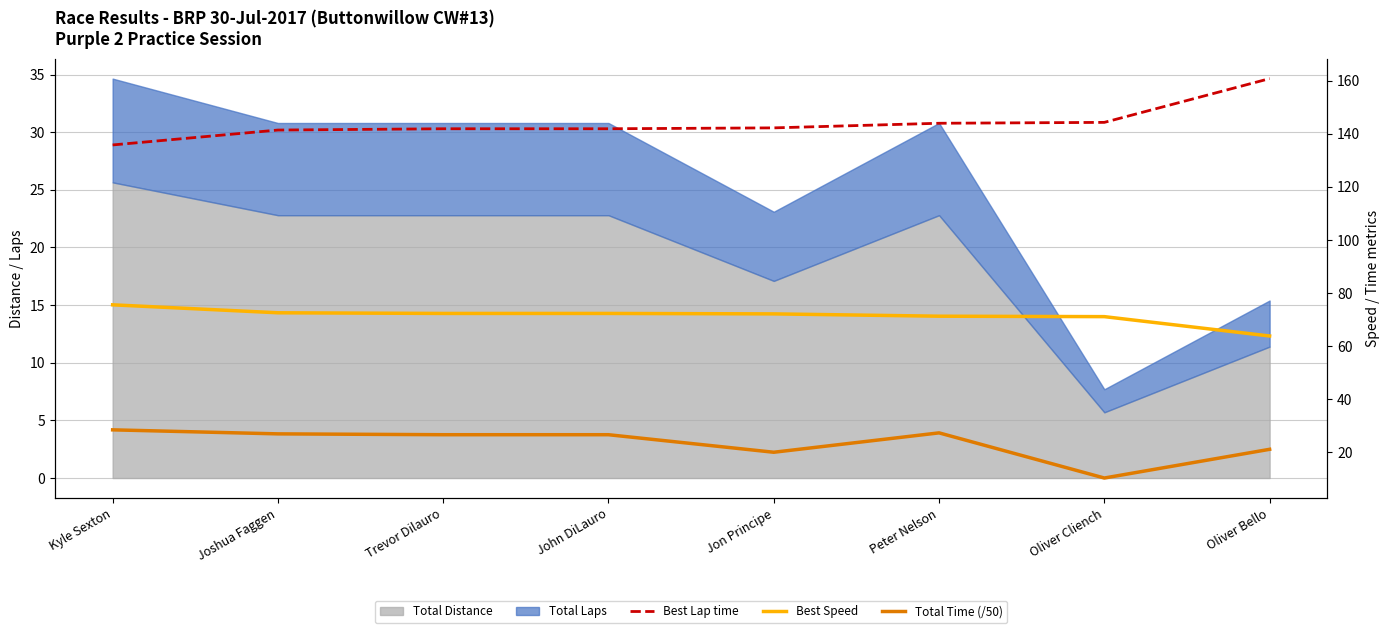

Count the number of categories in the chart.

8